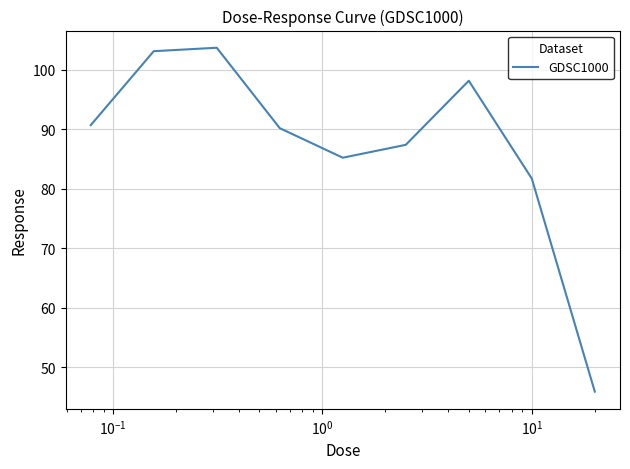

What is the minimum value shown in the chart?

45.9